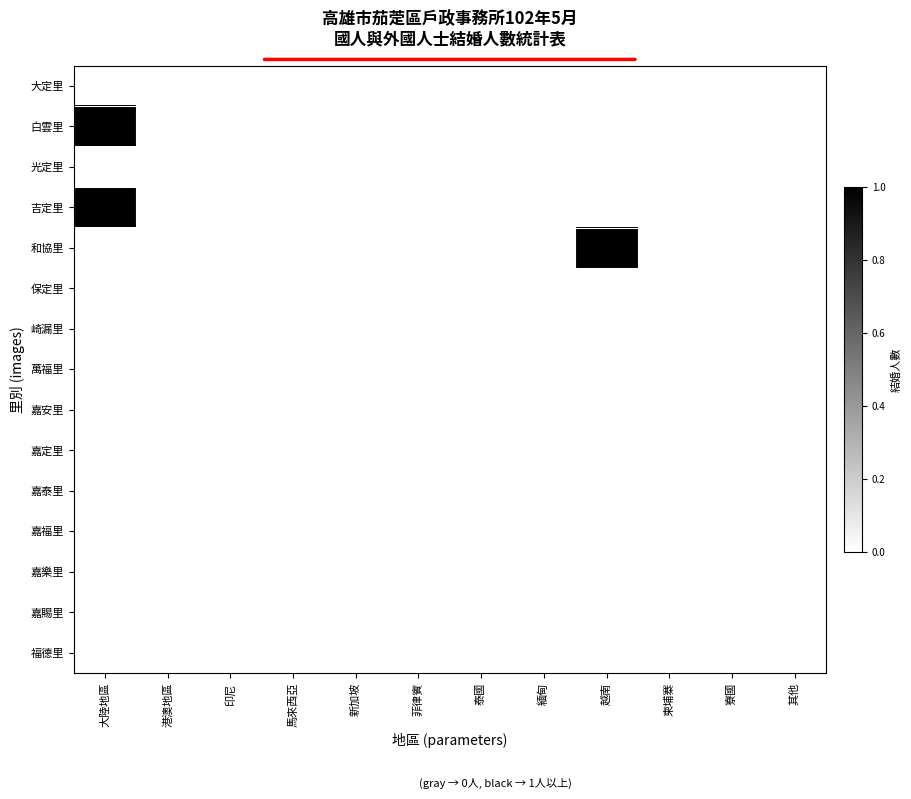

At 其他, list the series in order from smallest to largest.

大定里, 白雲里, 光定里, 吉定里, 和協里, 保定里, 崎漏里, 萬福里, 嘉安里, 嘉定里, 嘉泰里, 嘉福里, 嘉樂里, 嘉賜里, 福德里